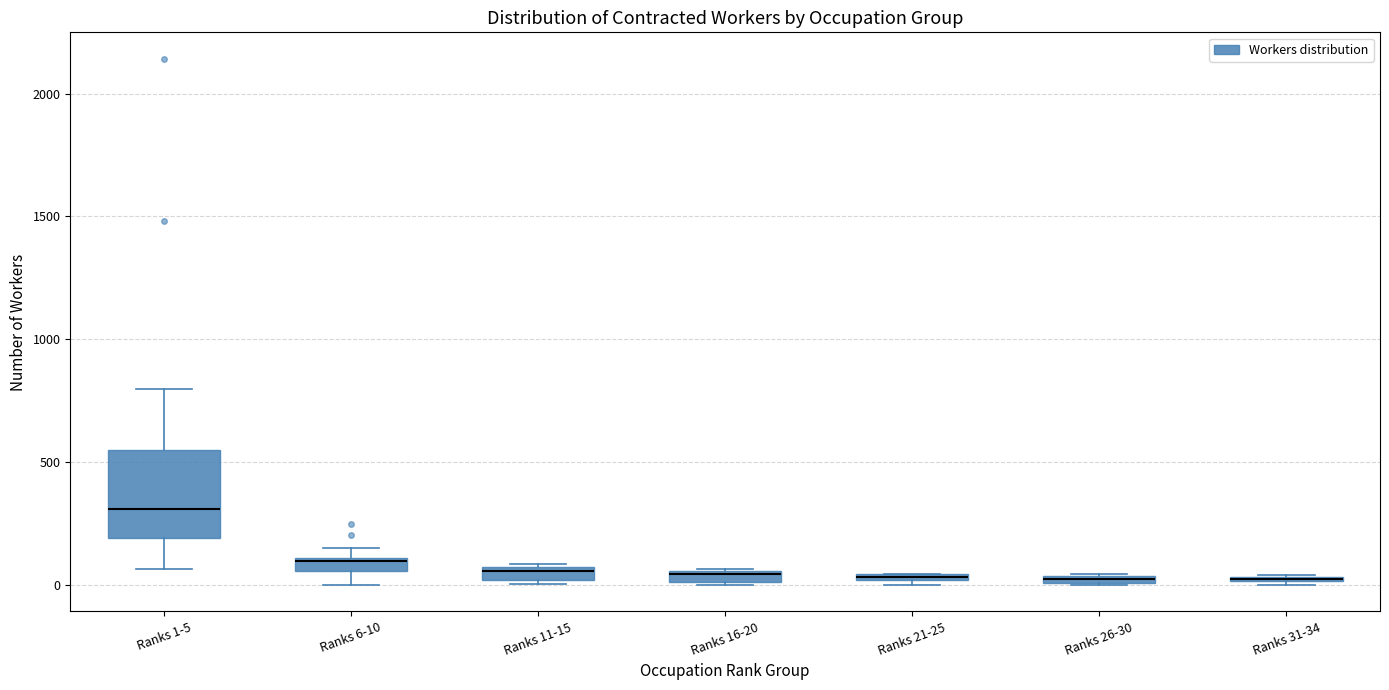

Comparing the boxes themselves (not the whiskers), which one is the tallest?

Ranks 1-5